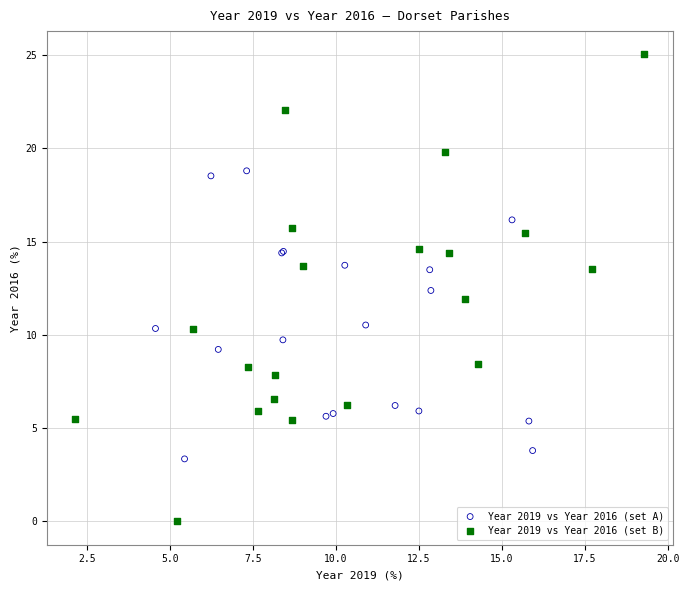

Which series has the largest Y range (max minus min)?

Year 2019 vs Year 2016 (set B)